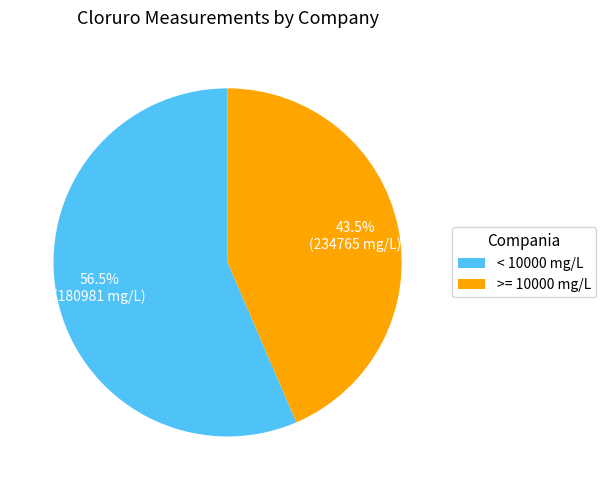

What is the ratio of the value at < 10000 mg/L to the value at >= 10000 mg/L?

1.3